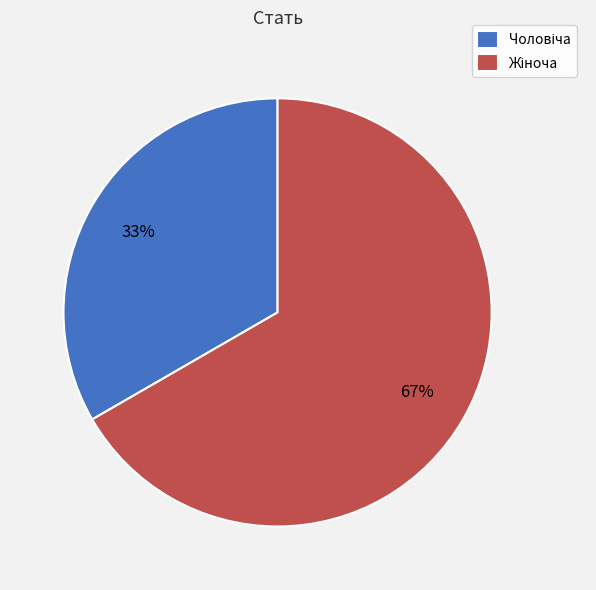

Is there a majority slice in this chart?

Yes